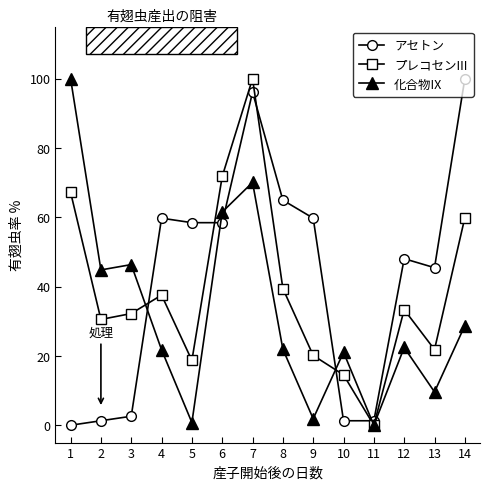

Is the value of 化合物IX at 2 greater than the value of プレコセンIII at 11?

Yes